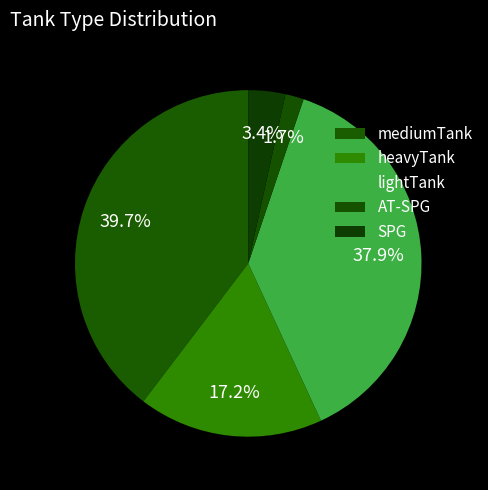

Is there a majority slice in this chart?

No